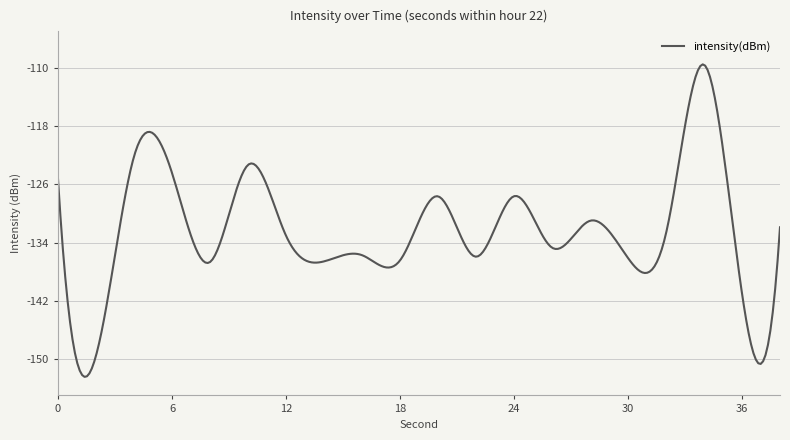

What is the difference between the second highest and second lowest values?

42.7